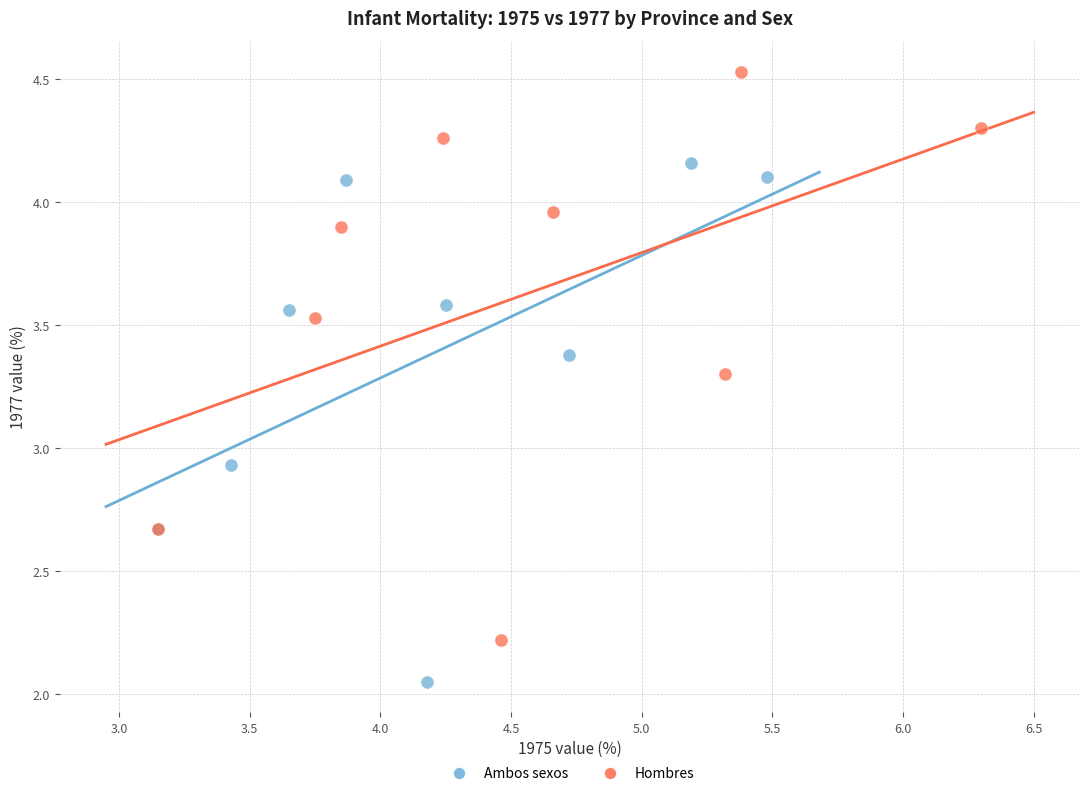

Which series reaches the maximum Y coordinate?

Hombres